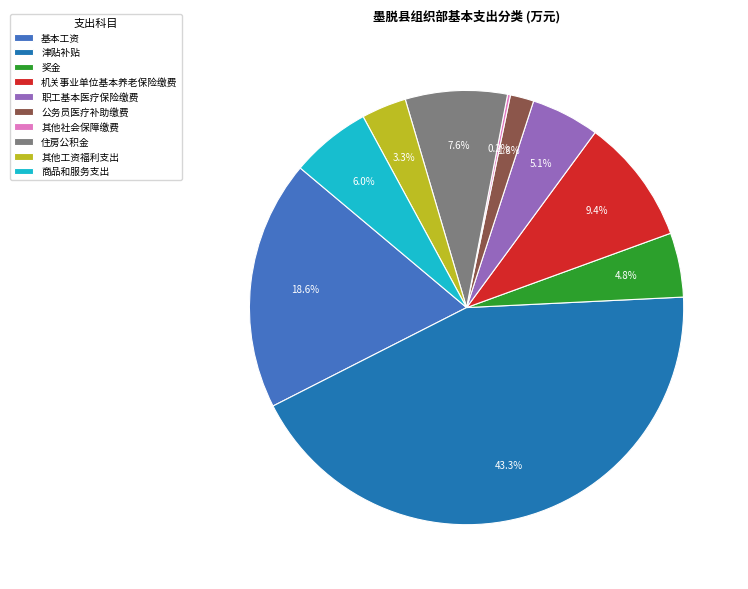

Does any single category account for the majority?

No